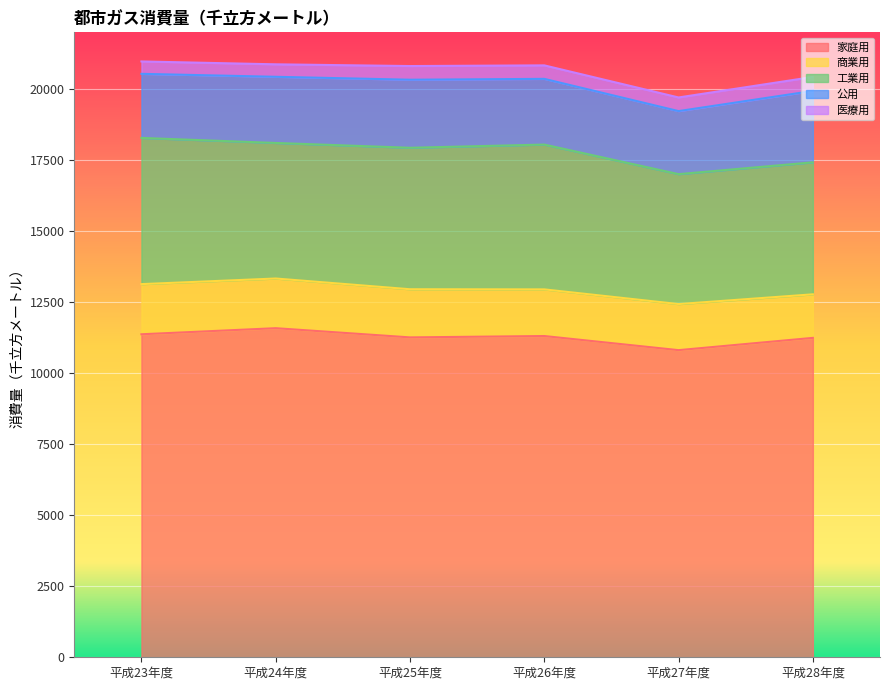

Count the number of data series in this chart.

5